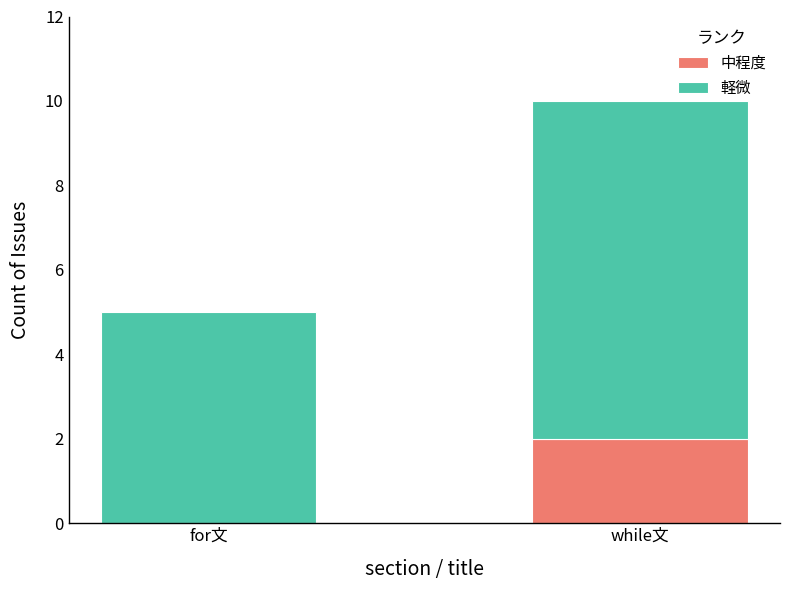

The 中程度 series shows 0 at for文. True or false?

True